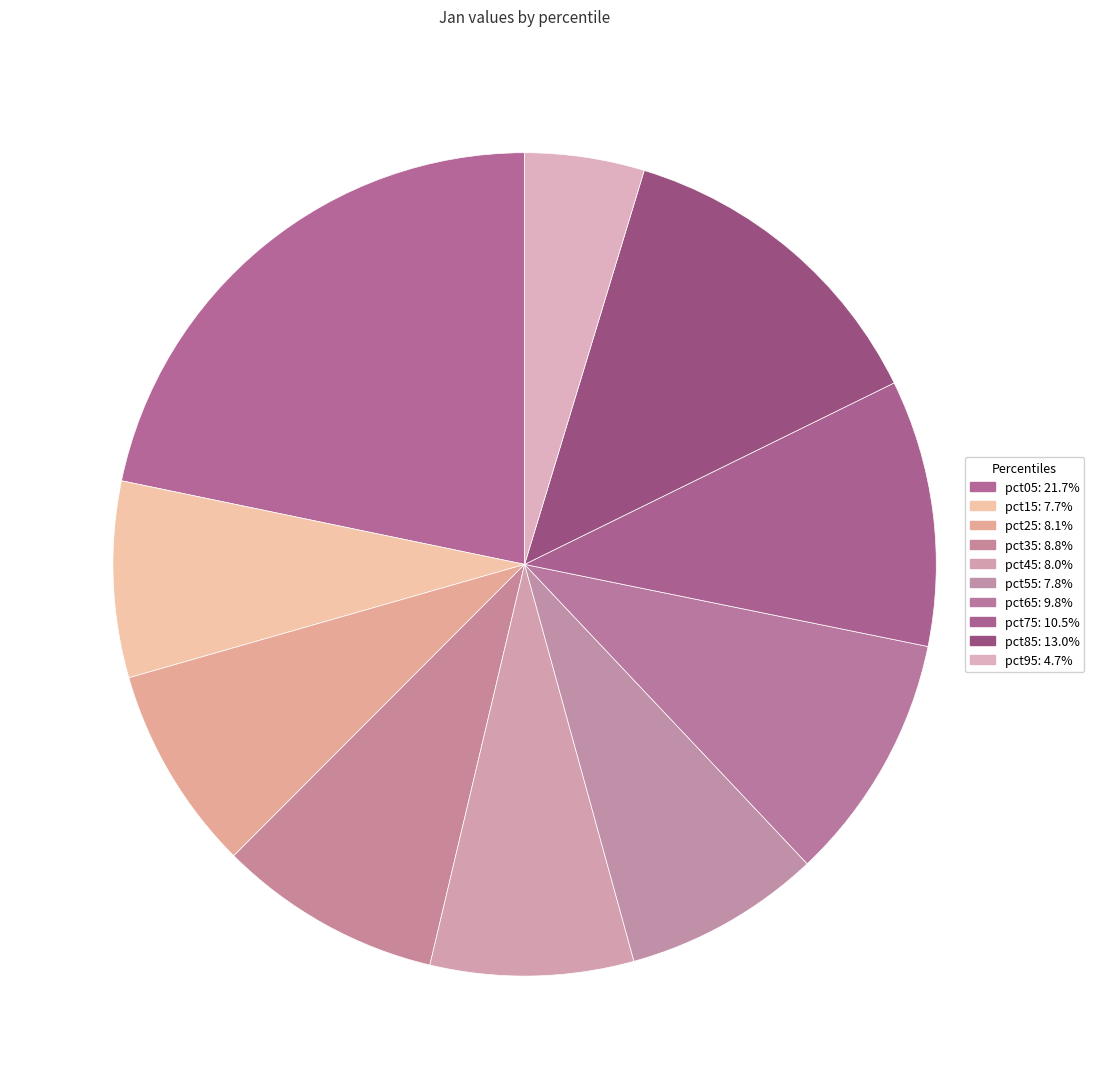

Which category has the biggest portion of the pie?

pct05